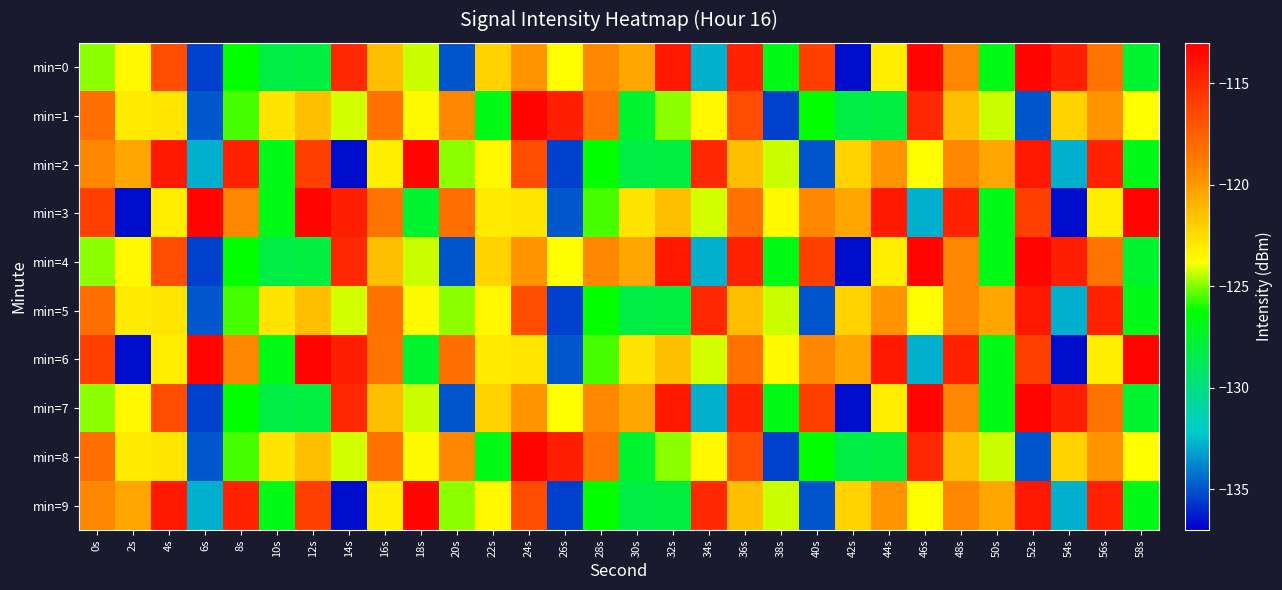

At which category is the sum across all series the highest?

36s